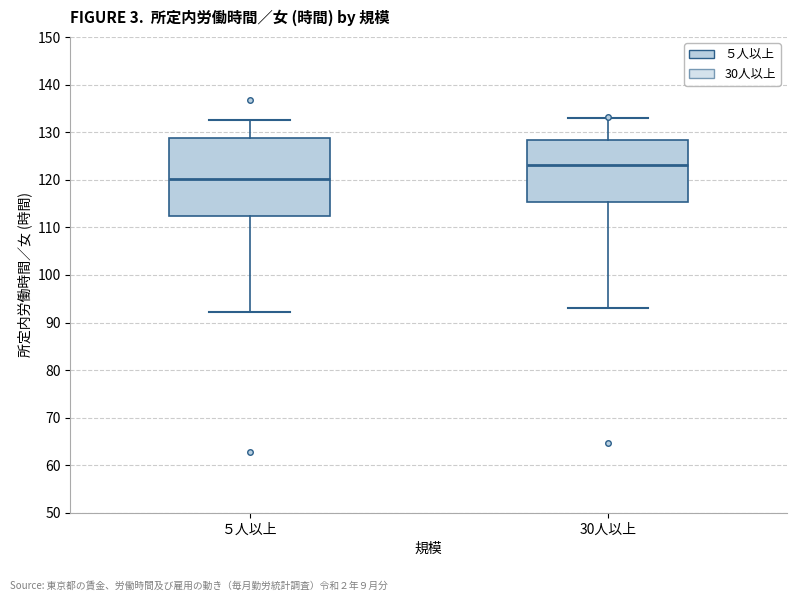

Which box has the highest median line?

30人以上